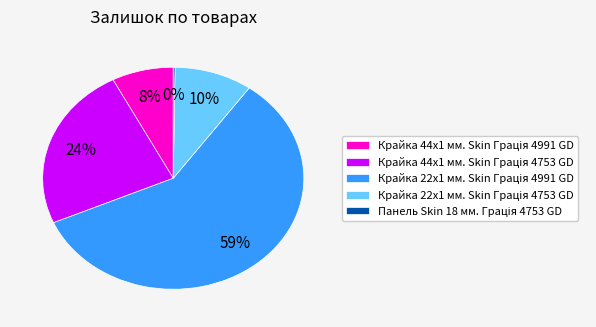

Is there a majority slice in this chart?

Yes